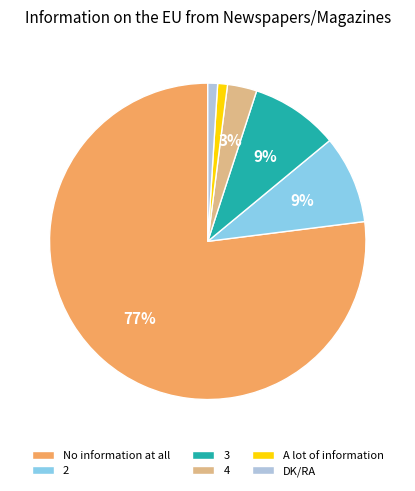

Combined, do 4 and No information at all account for over 50%?

Yes